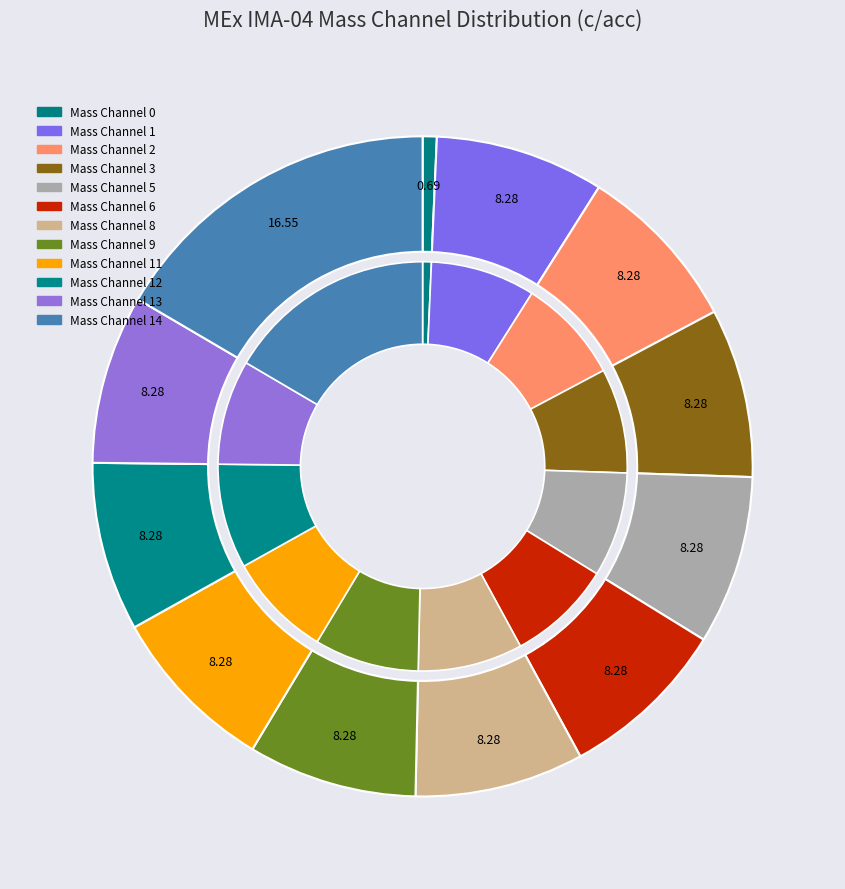

Does Mass Channel 9 account for over 50% of the chart?

No